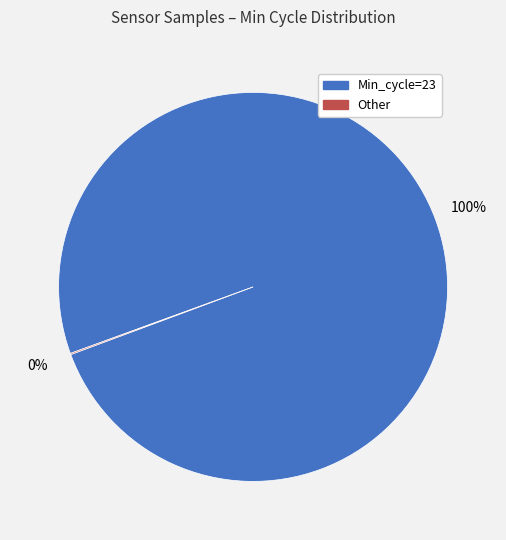

Does any single category account for the majority?

Yes